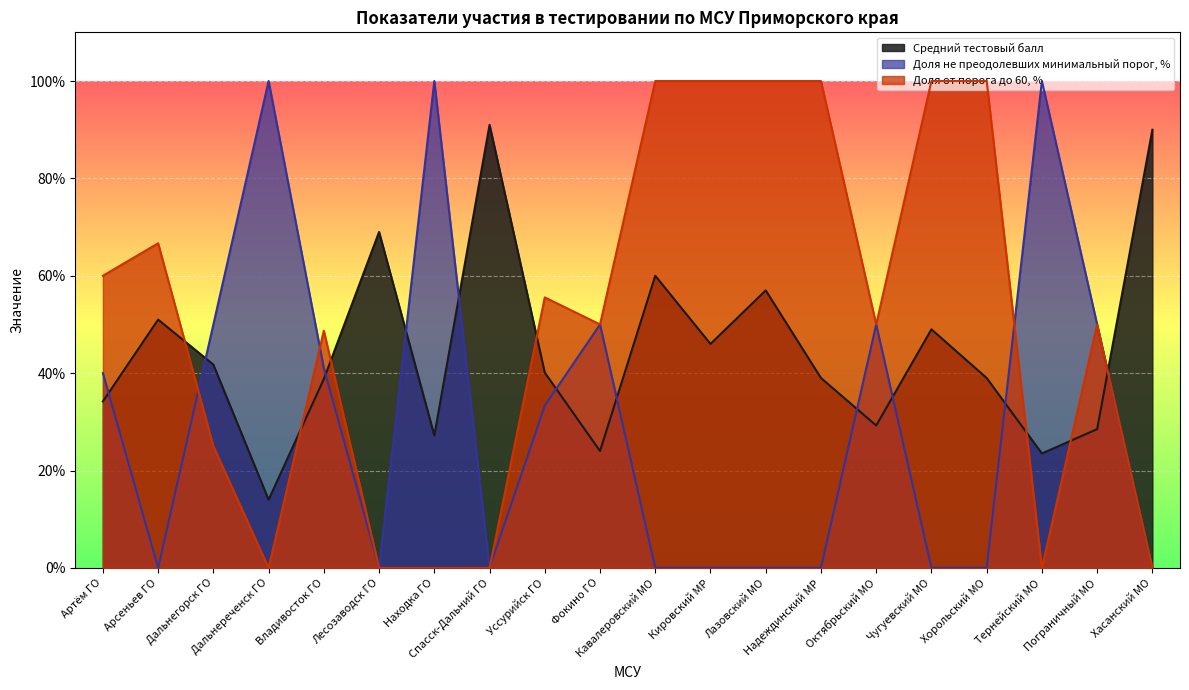

At which label is Доля от порога до 60, % closest to 50?

Фокино ГО